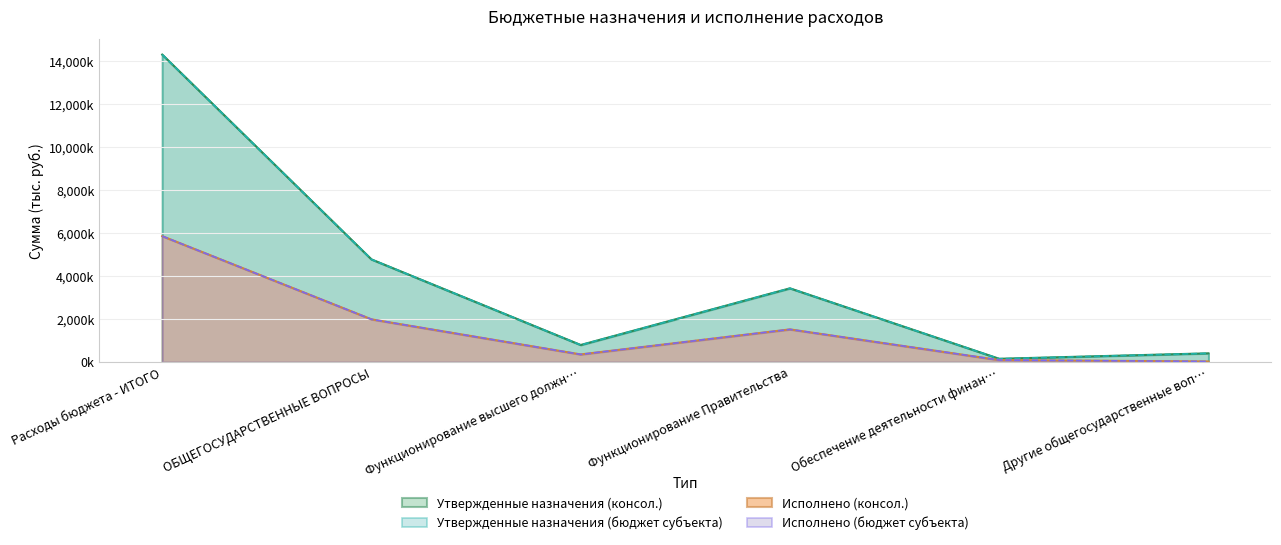

How many series are shown in this chart?

4